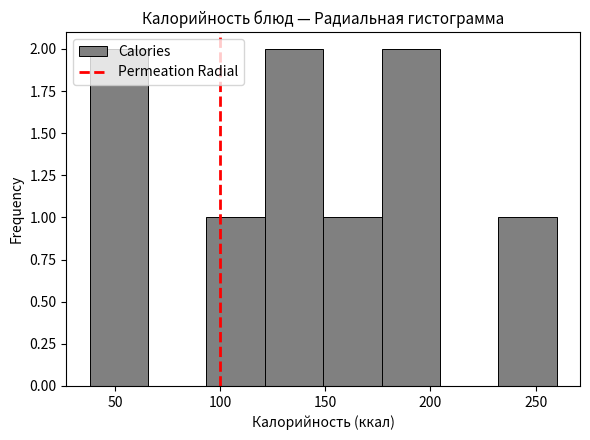

How tall is the bar that spans 95 to 120 on the x-axis? Neither the bar edges nor the heights are printed on the chart, so give them approximately, as read against the axes.

1